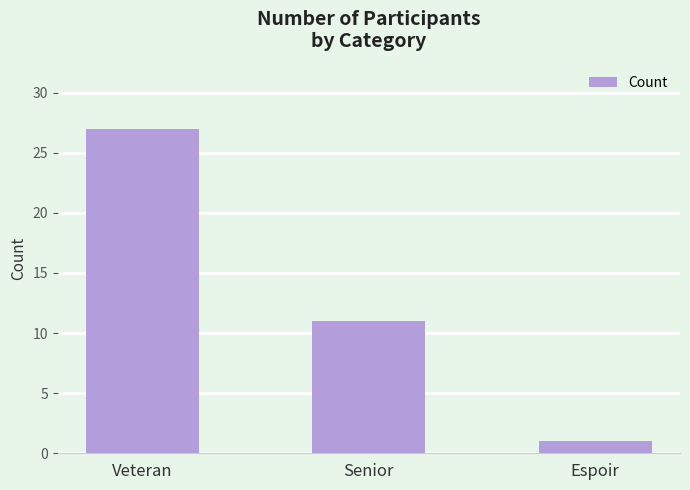

What is the label of the 3rd bar from the right?

Veteran